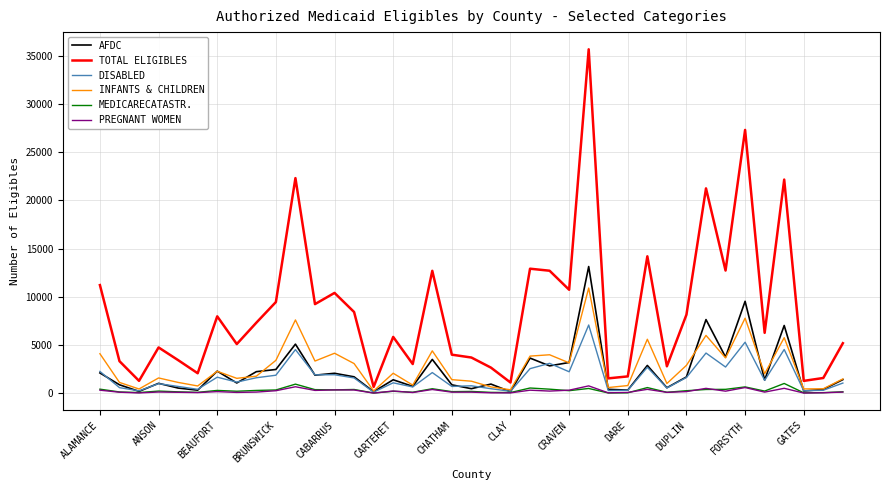

Which series has the largest range (max minus min)?

TOTAL ELIGIBLES